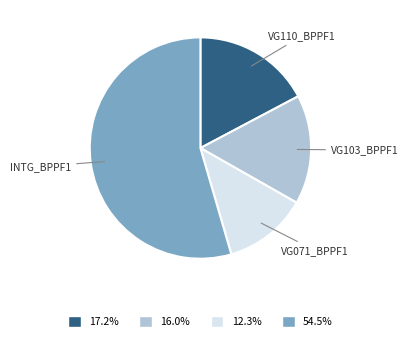

Which category has the biggest portion of the pie?

INTG_BPPF1